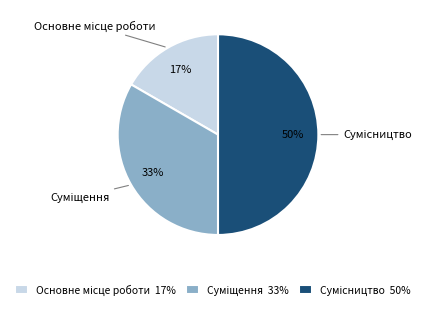

To the nearest percent, what is the average slice percentage?

33%